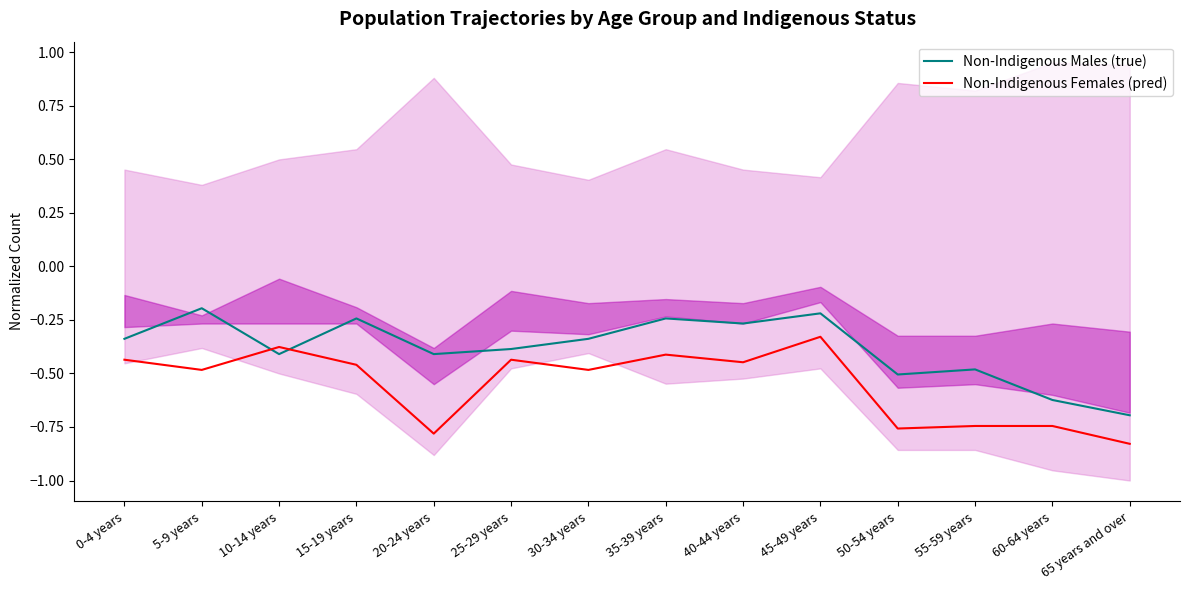

Where is the first local maximum for Non-Indigenous Males (true)?

5-9 years